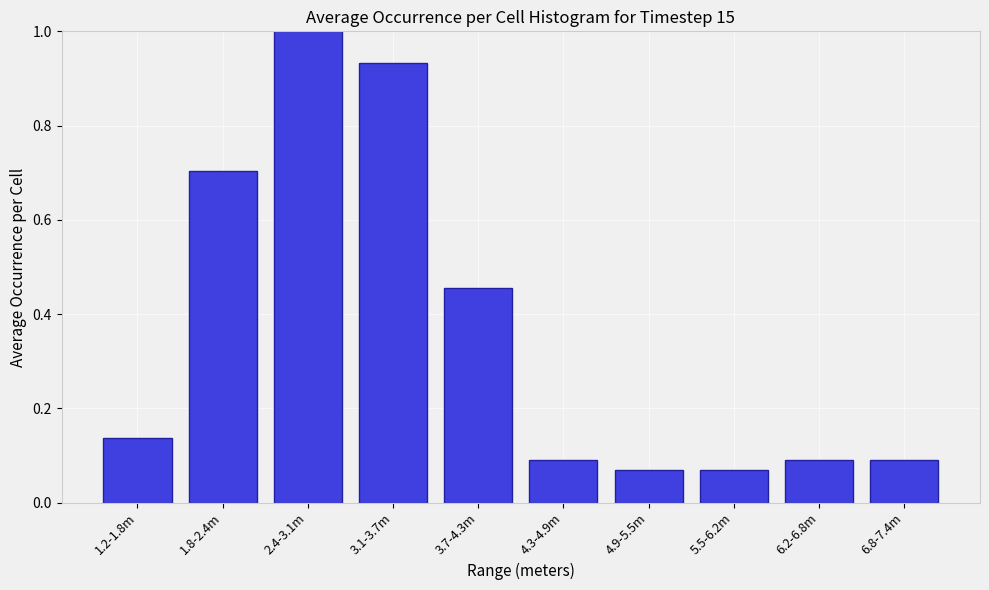

Between 6.8-7.4m and 2.4-3.1m, which is larger?

2.4-3.1m